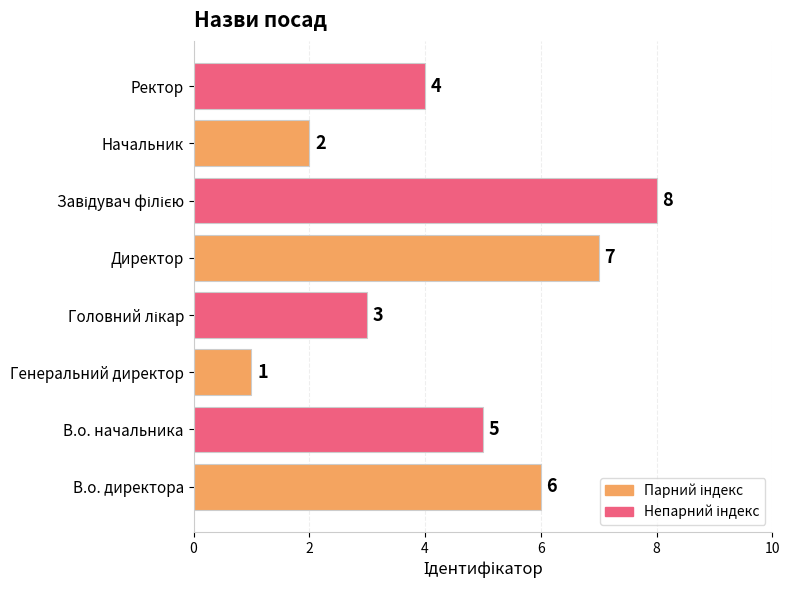

Reading top to bottom, transcribe all the data shown in this chart.

4	2	8	7	3	1	5	6